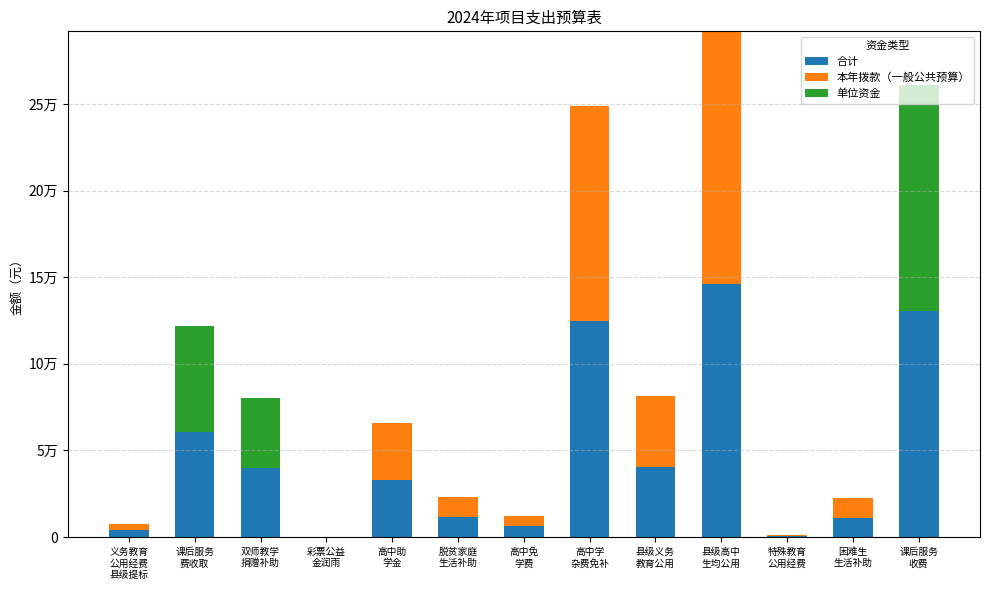

At how many categories does at least one series exceed 54448?

4